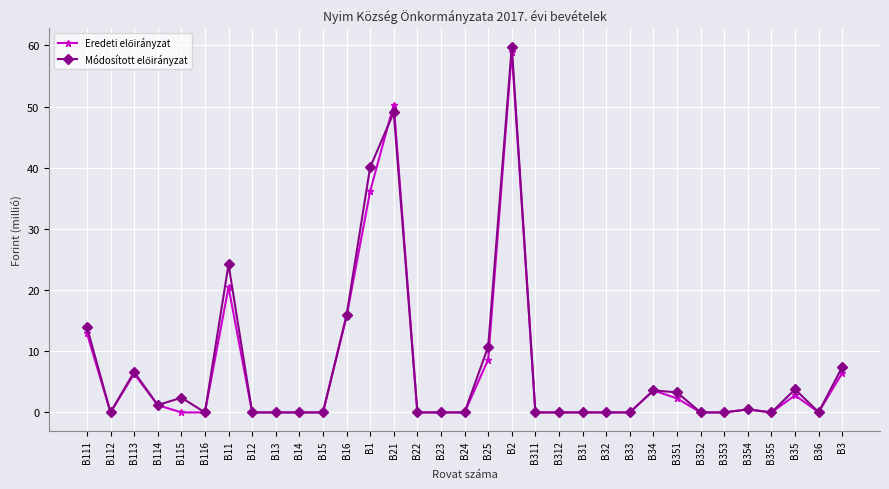

At which category is the sum across all series the highest?

B2